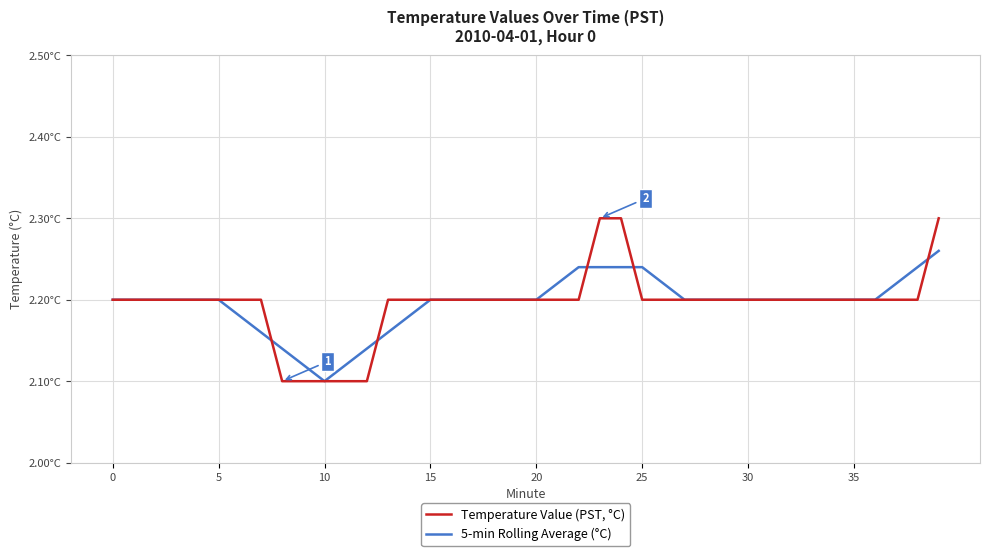

What is the smallest value displayed?

2.1